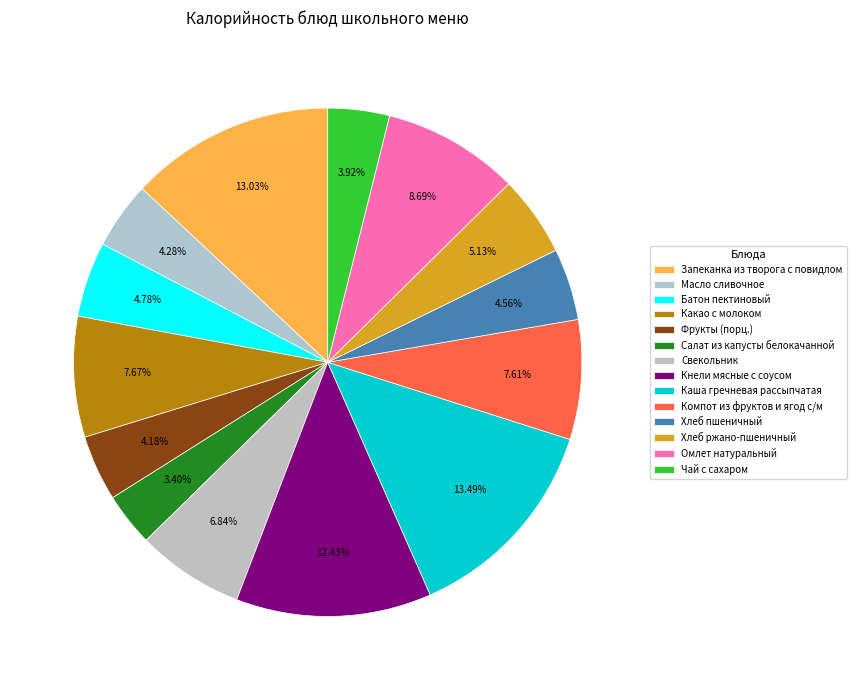

Do Фрукты (порц.) and Запеканка из творога с повидлом together represent more than half of the pie?

No